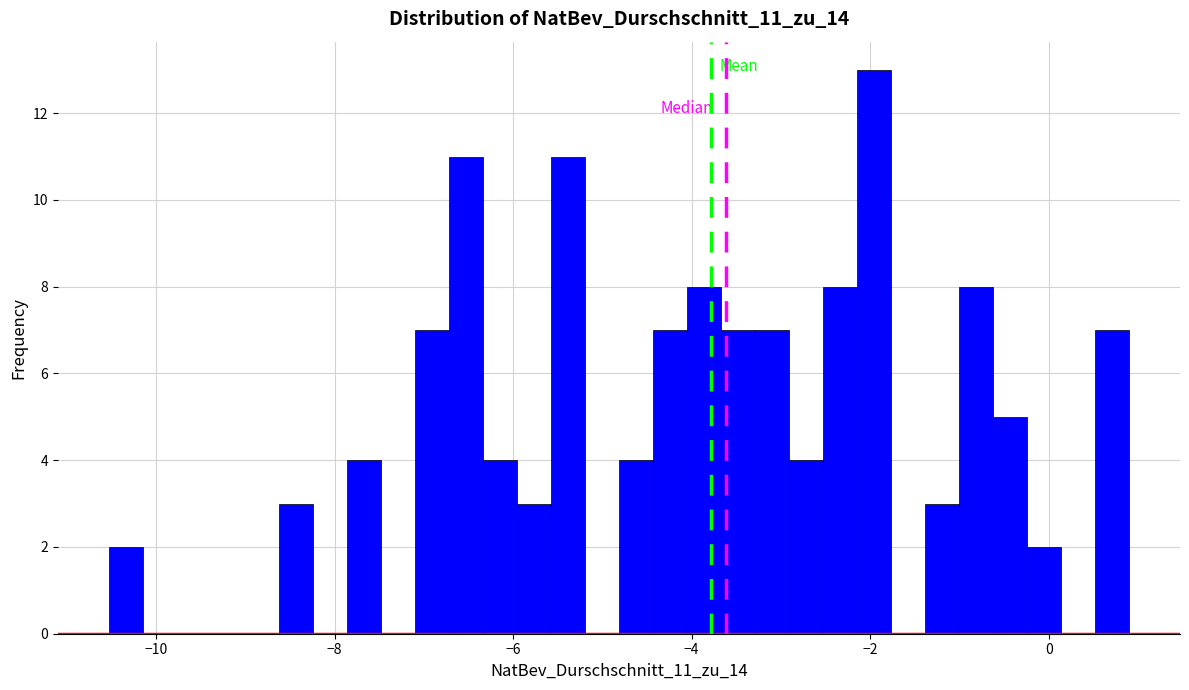

Around what value on the x-axis is the tallest bar? Give the approximate position of its centre, as read against the axis.

-2.0